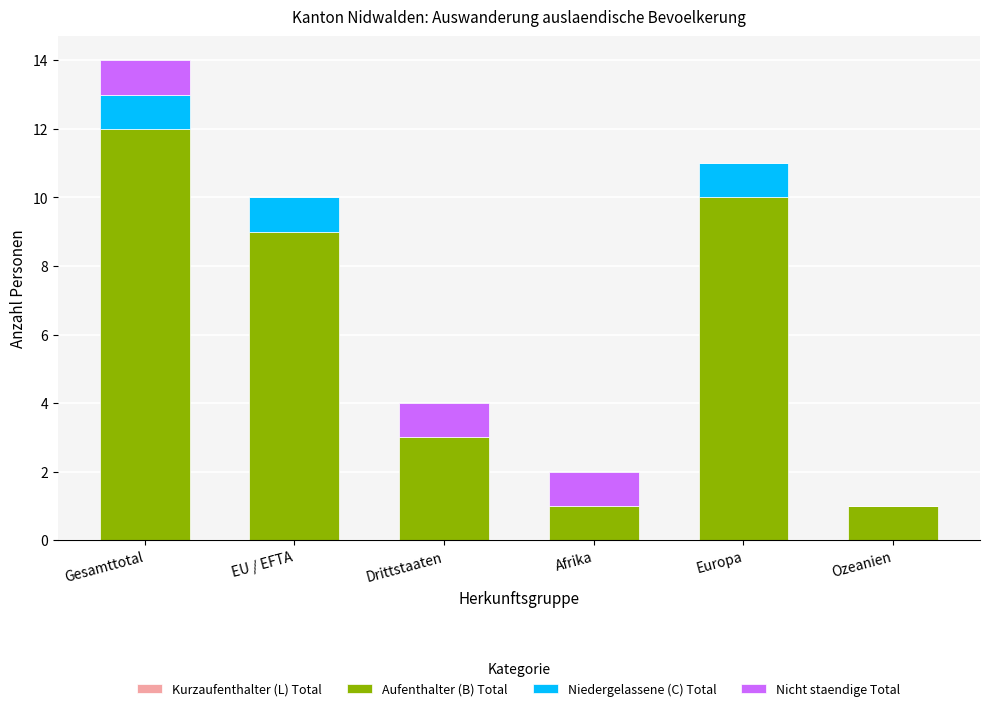

Which category has the highest value in the Aufenthalter (B) Total series?

Gesamttotal